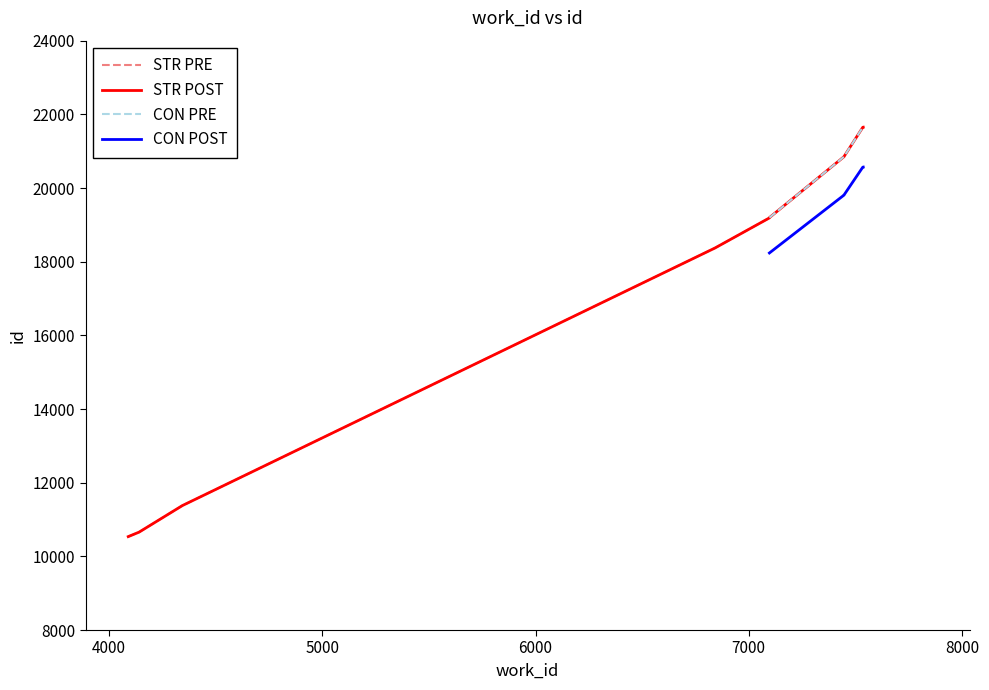

Where does the data first go above 19196?

7447